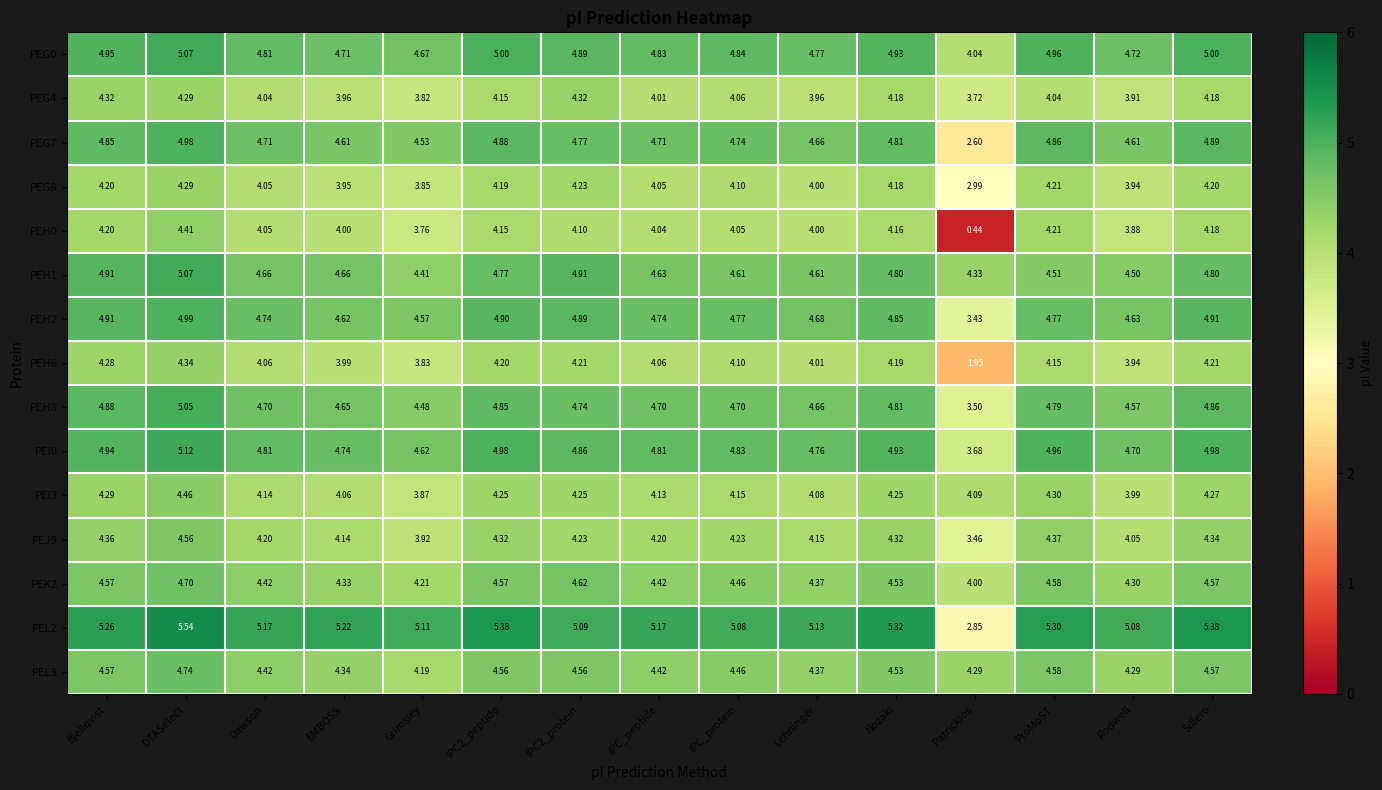

At which label is PEH6 closest to 3?

Grimsley